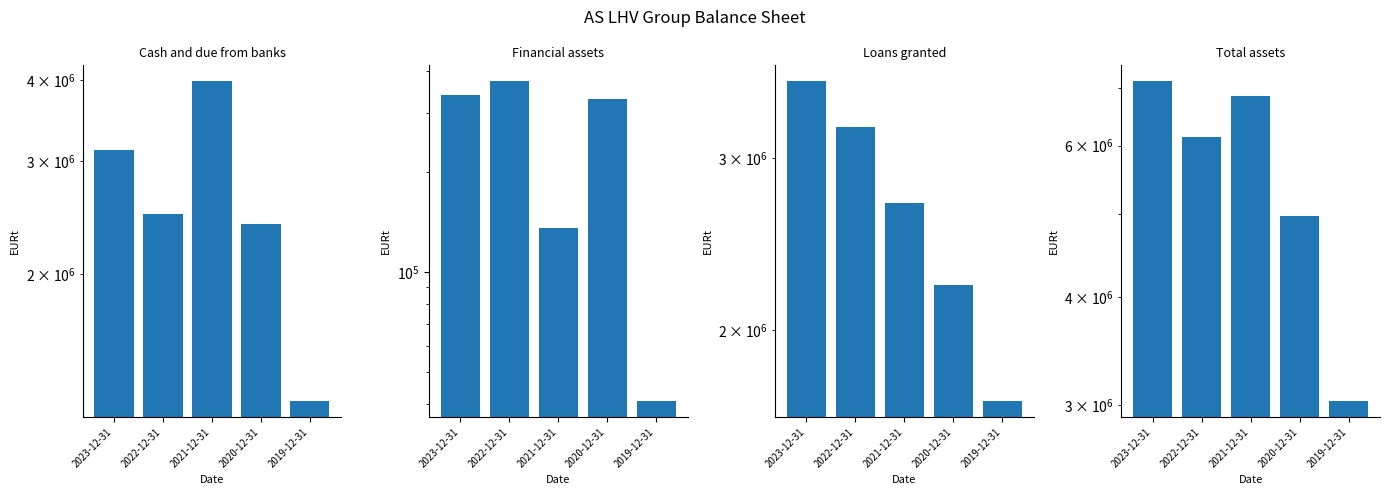

Does the chart contain any negative values?

No